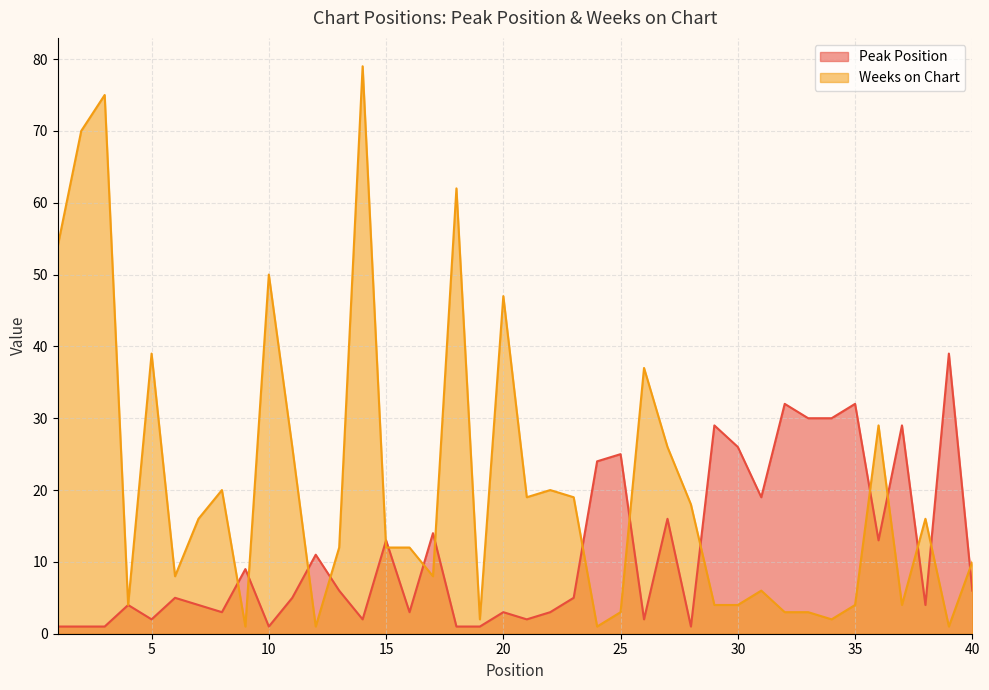

Where is the first local maximum for Weeks on Chart?

3